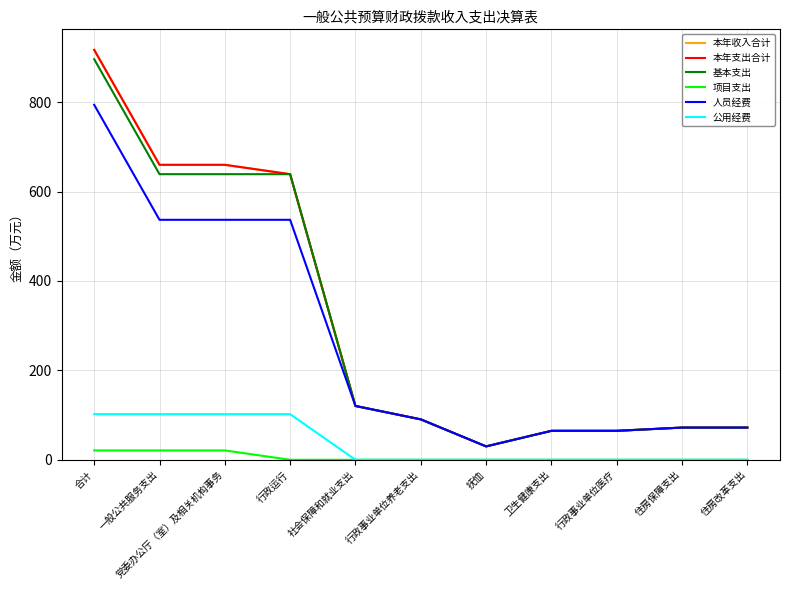

What is the spread (max minus min) of values at 住房改革支出?

72.1